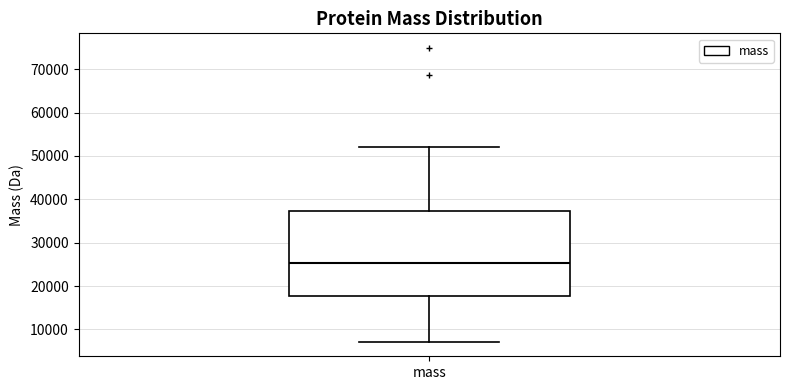

Read this box plot against the y-axis: the position of the median line, the range covered by the box, and the ends of both whiskers. The values are not printed on the chart, so give them approximately, as read against the axis.

median 25000, box 18000 to 37000, whiskers 7000 to 52000